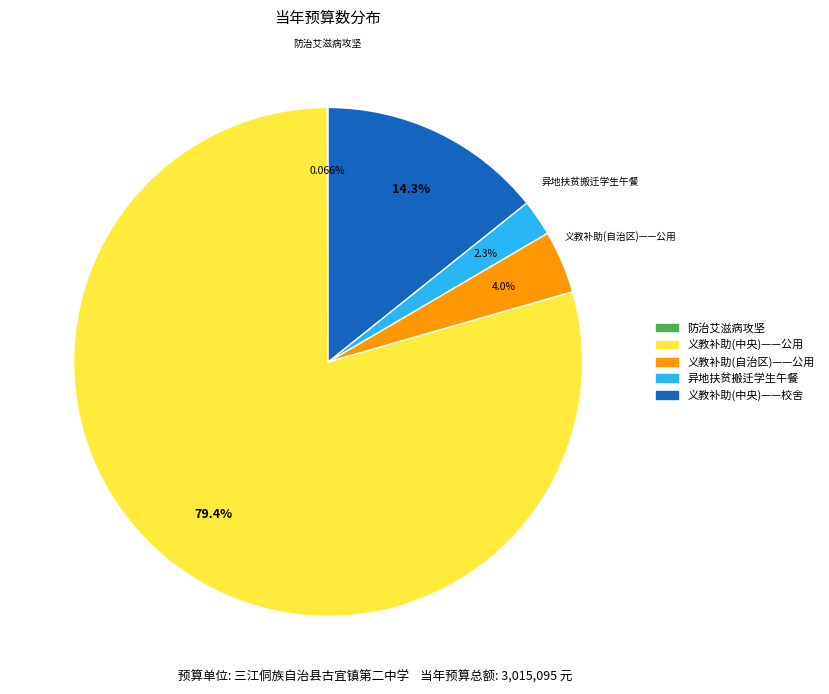

Is there any slice that represents more than half of the pie?

Yes